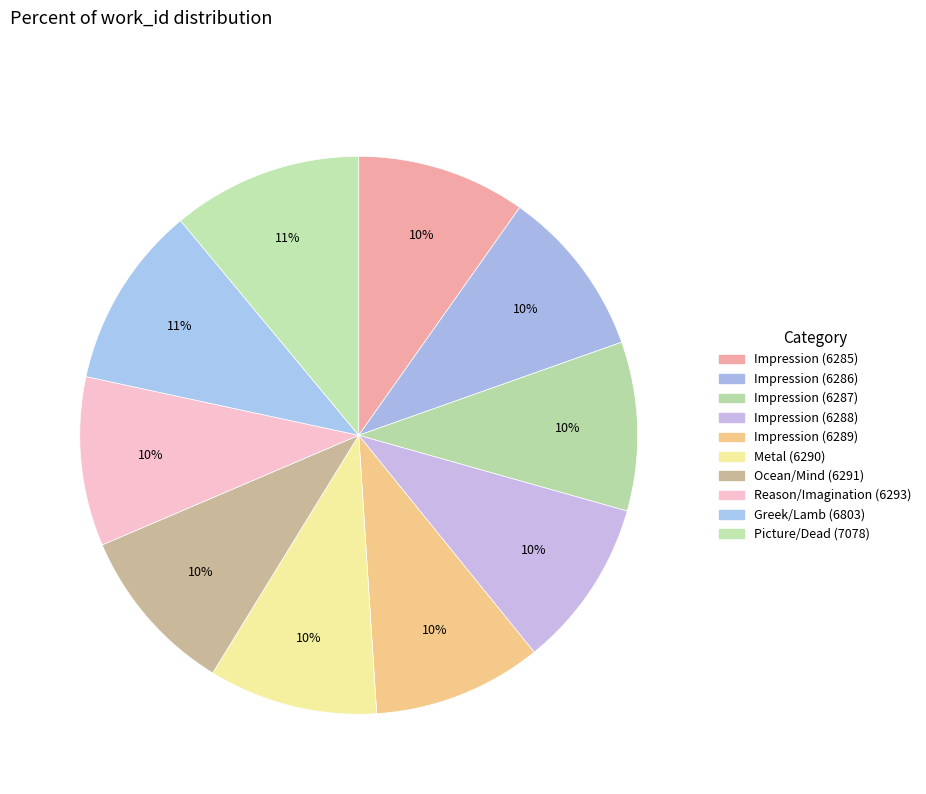

Count the number of slices in the pie.

10